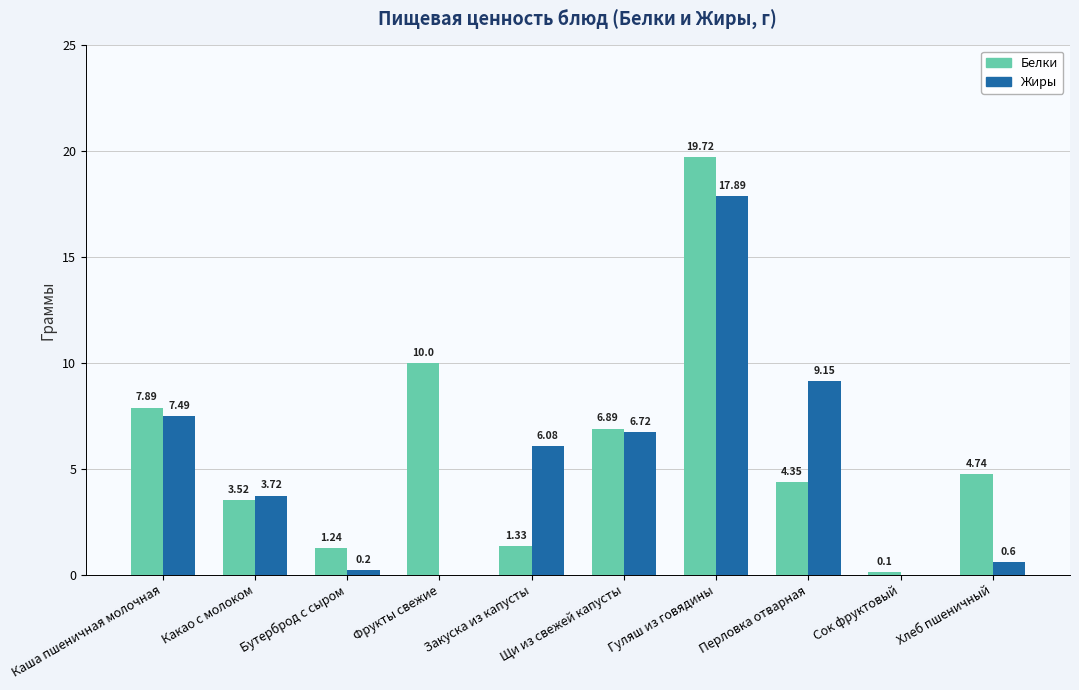

What is the sum of all Белки values?

59.8